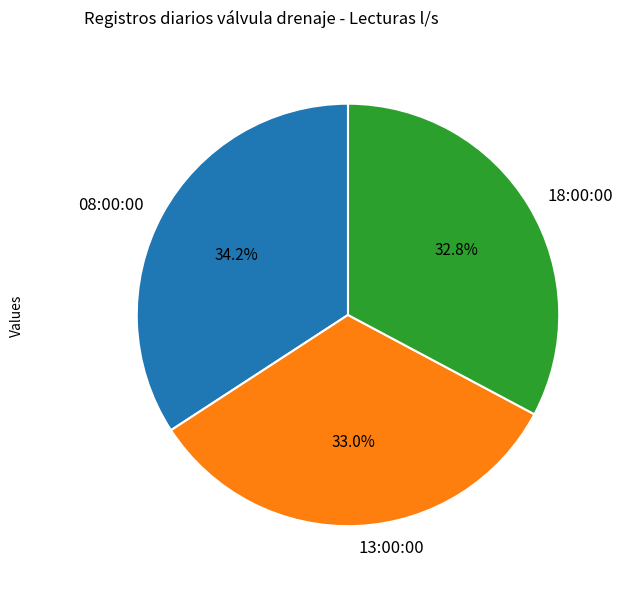

To the nearest percent, what portion does 13:00:00 represent?

33%